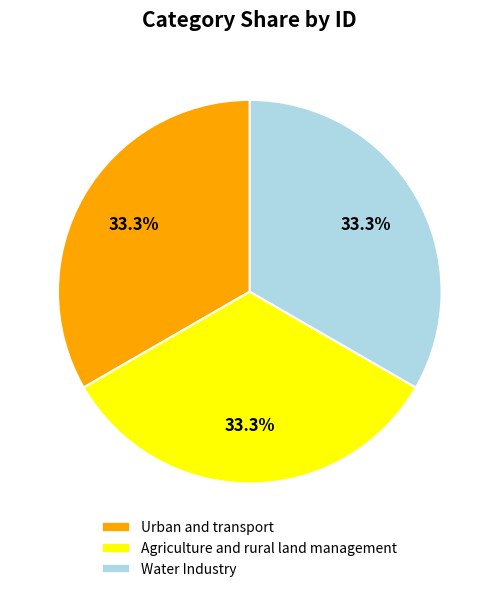

How many segments does this pie chart have?

3